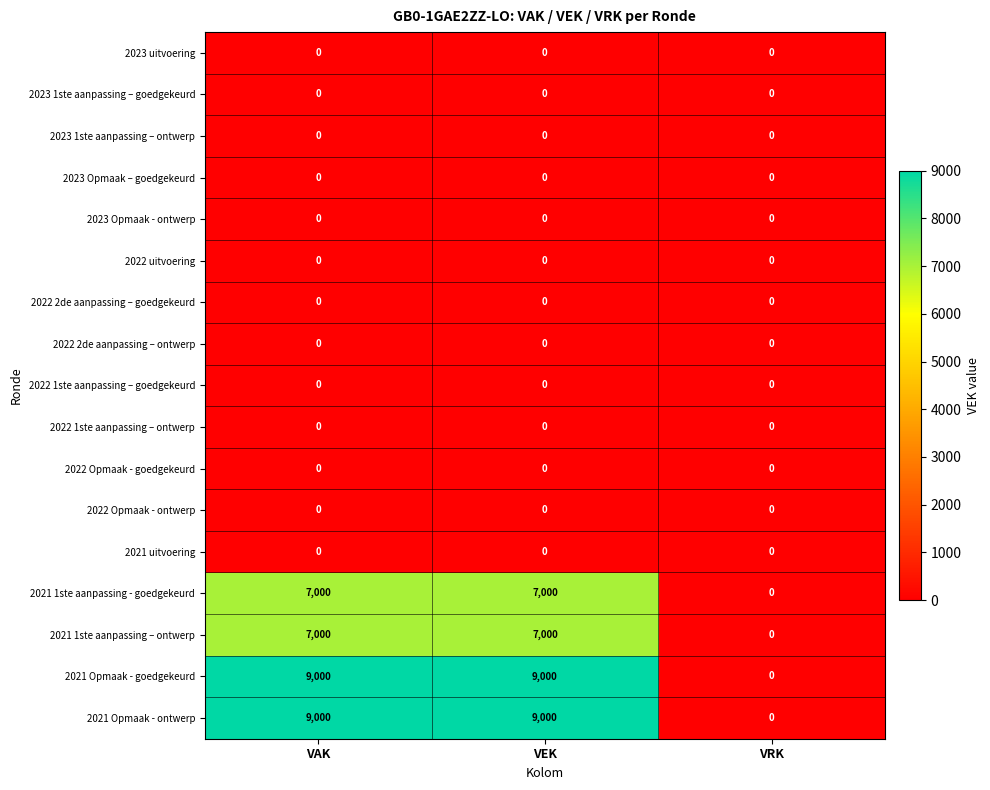

Count the number of categories in the chart.

3